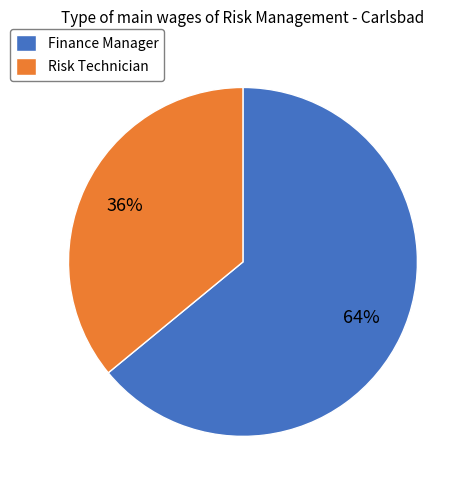

Combined, do Risk Technician and Finance Manager account for over 50%?

Yes